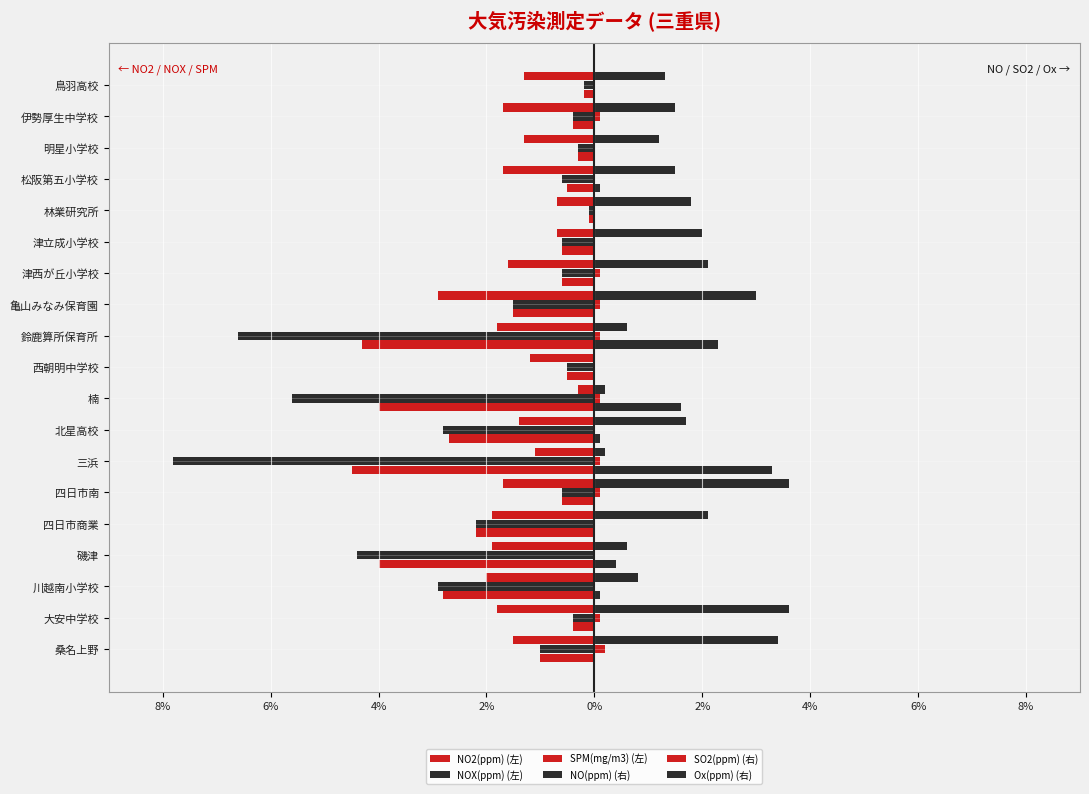

Rank the series by their maximum value, from highest to lowest.

Ox(ppm) (右), NO(ppm) (右), SO2(ppm) (右), NO2(ppm) (左), NOX(ppm) (左), SPM(mg/m3) (左)